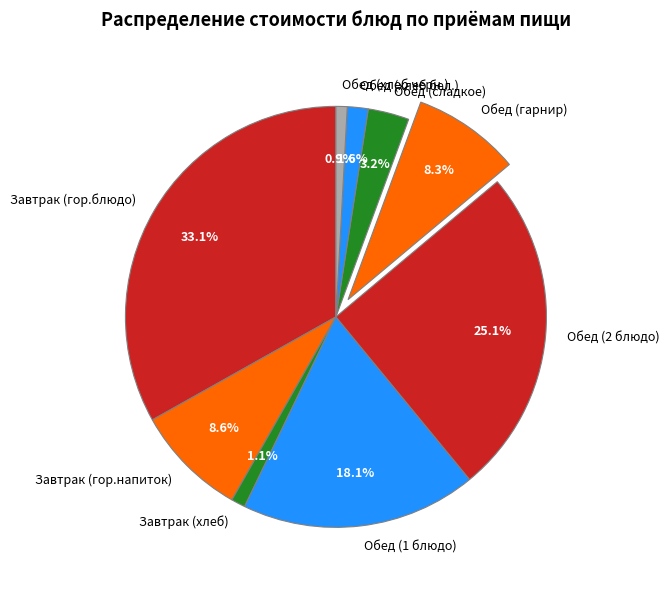

Which category has the biggest portion of the pie?

Завтрак (гор.блюдо)